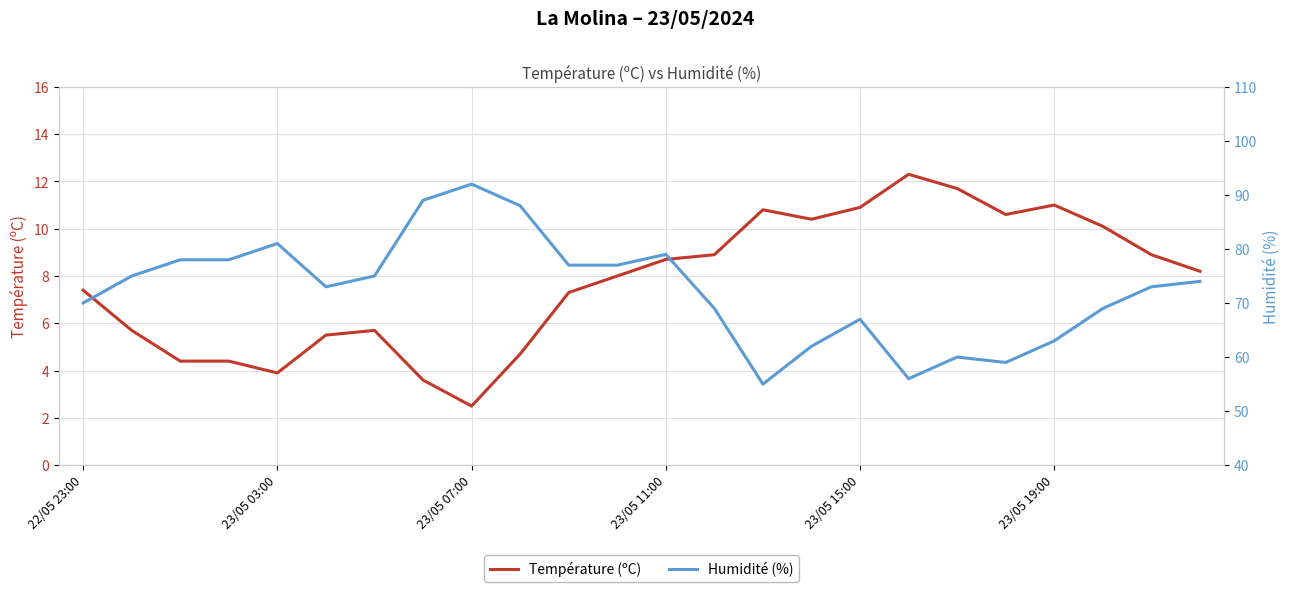

True or false: Humidité (%) and Température (ºC) intersect in this chart.

False